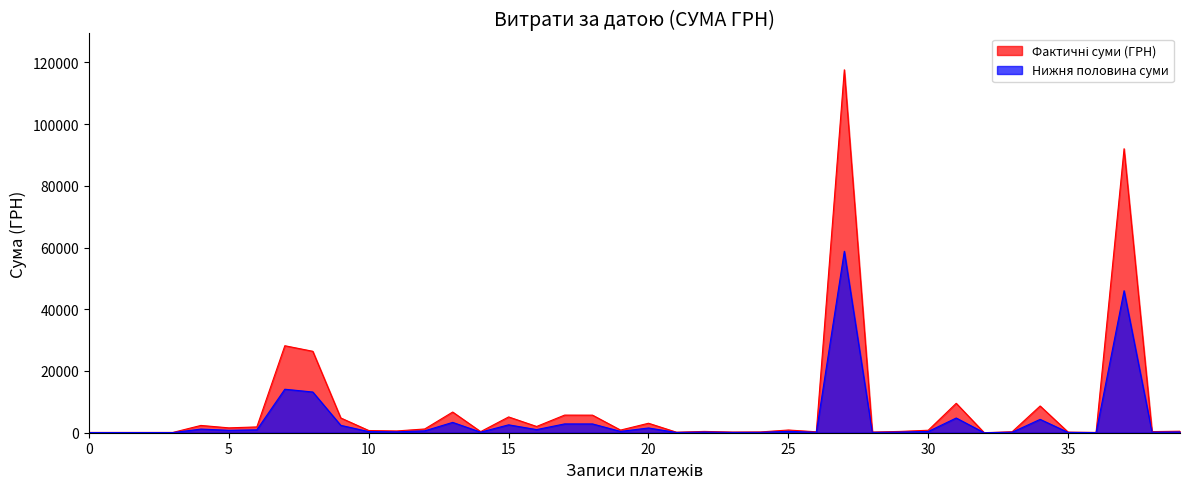

What is the greatest value displayed?

117568.8